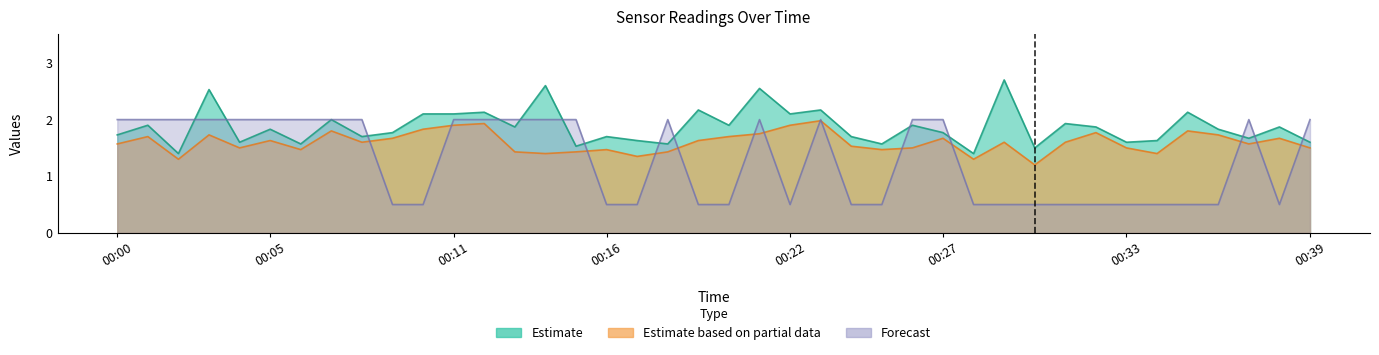

Which series has the largest total across all categories?

SDS_P1